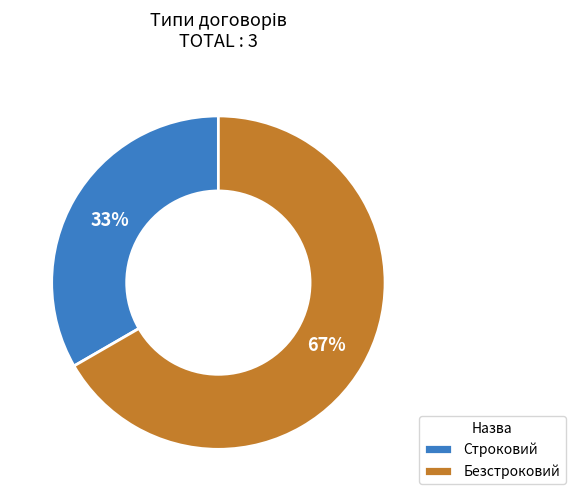

How many slices are in this pie chart?

2